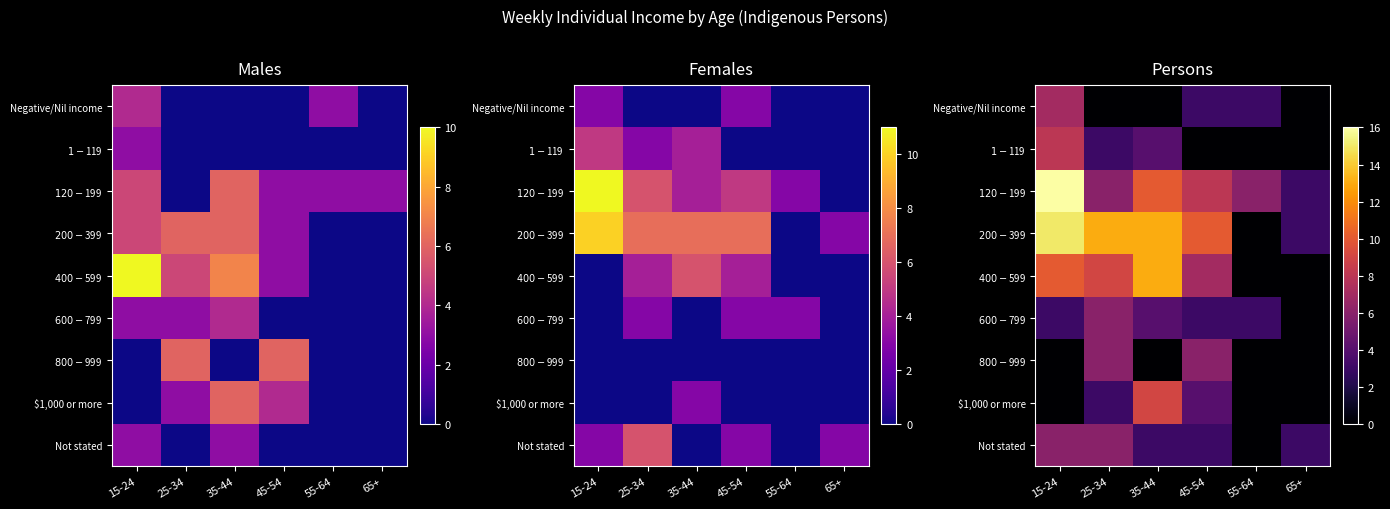

What is the total value across all series at 55-64?

12